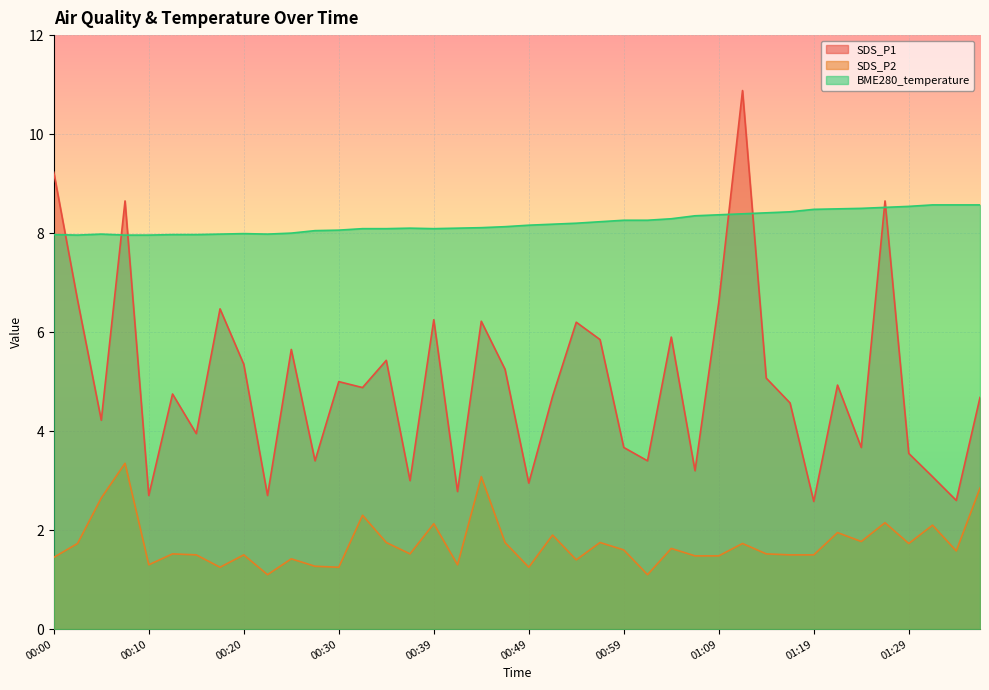

Reading left to right, what are all the values shown in this chart?

SDS_P1: 9.2	6.7	4.2	8.7	2.7	4.8	4.0	6.5	5.3	2.7	5.7	3.4	5.0	4.9	5.4	3.0	6.2	2.8	6.2	5.2	3.0	4.7	6.2	5.8	3.7	3.4	5.9	3.2	6.6	10.9	5.1	4.6	2.6	4.9	3.7	8.7	3.5	3.1	2.6	4.7
SDS_P2: 1.4	1.7	2.6	3.4	1.3	1.5	1.5	1.2	1.5	1.1	1.4	1.3	1.2	2.3	1.8	1.5	2.1	1.3	3.1	1.8	1.2	1.9	1.4	1.8	1.6	1.1	1.6	1.5	1.5	1.7	1.5	1.5	1.5	1.9	1.8	2.1	1.7	2.1	1.6	2.9
BME280_temperature: 8.0	8.0	8.0	8.0	8.0	8.0	8.0	8.0	8.0	8.0	8.0	8.1	8.1	8.1	8.1	8.1	8.1	8.1	8.1	8.1	8.2	8.2	8.2	8.2	8.3	8.3	8.3	8.3	8.4	8.4	8.4	8.4	8.5	8.5	8.5	8.5	8.5	8.6	8.6	8.6